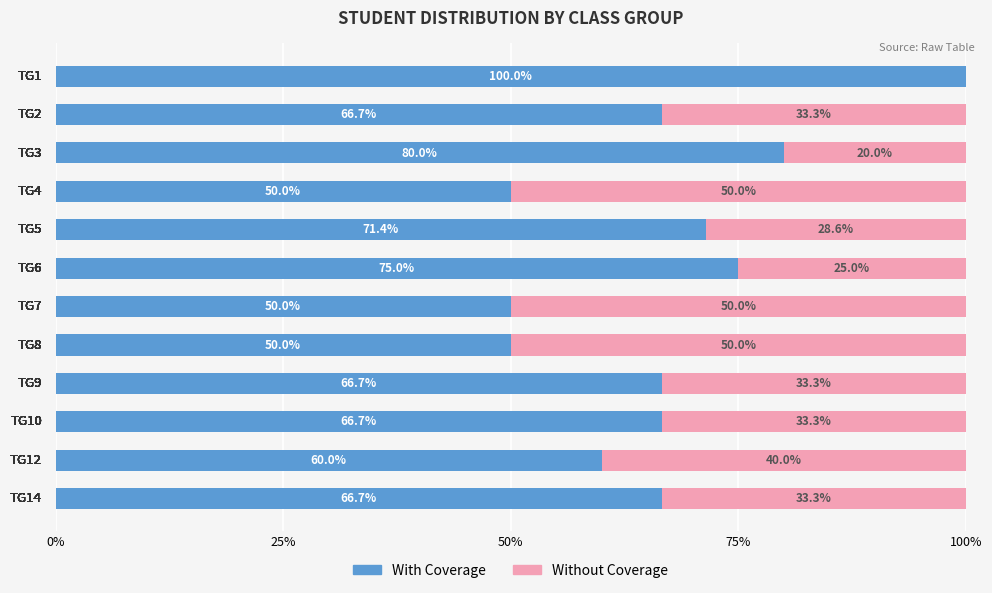

What position from the right is 9?

3